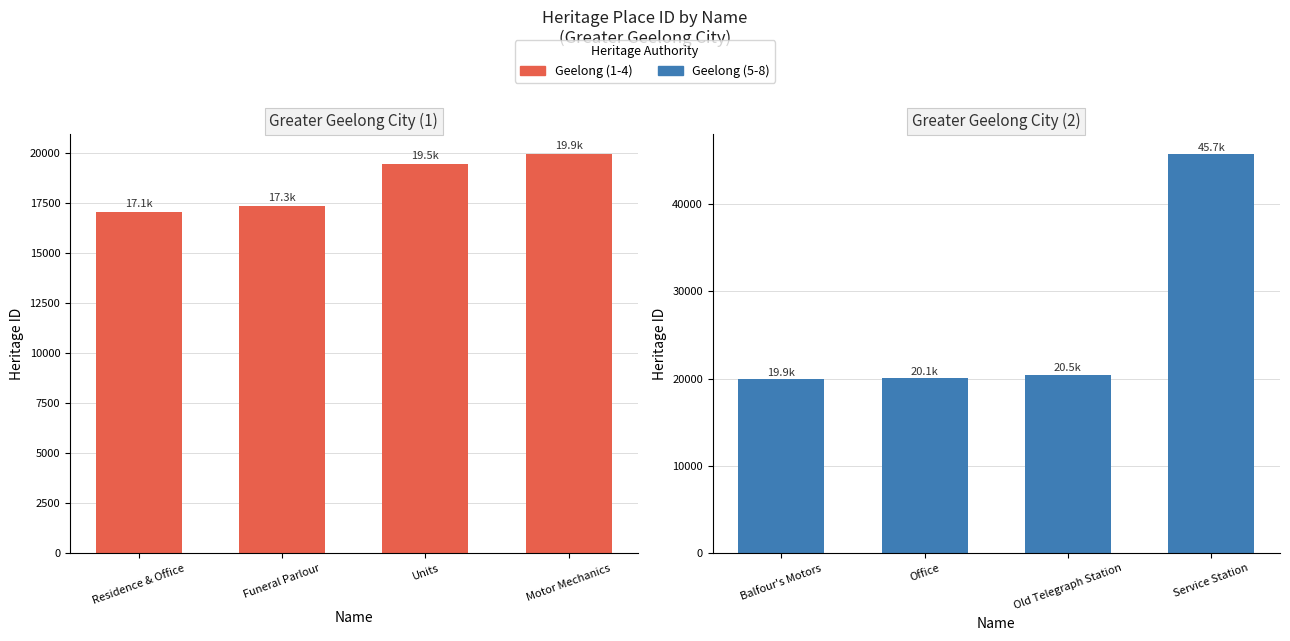

Is it true that Geelong (1-4) equals 17056 at Residence & Office?

True